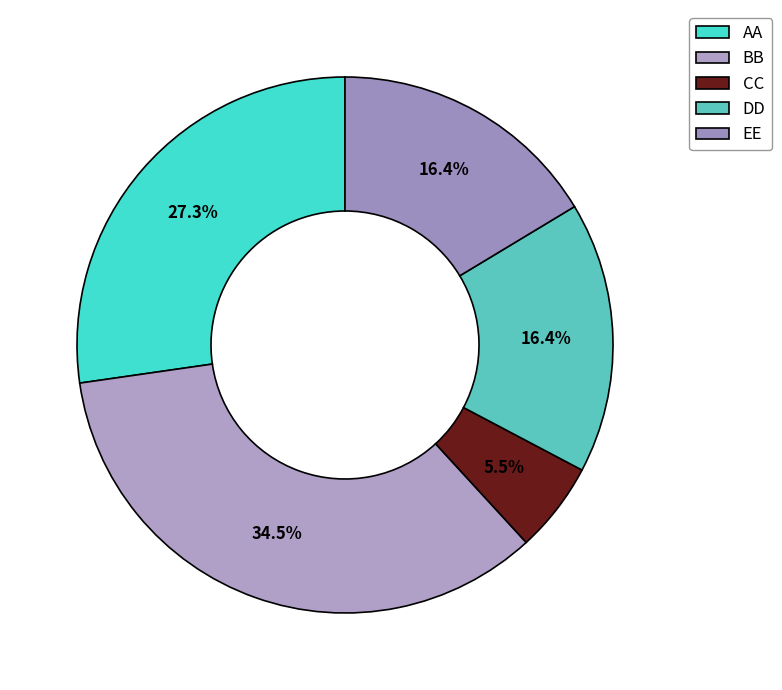

To the nearest percent, what is the average slice percentage?

20%